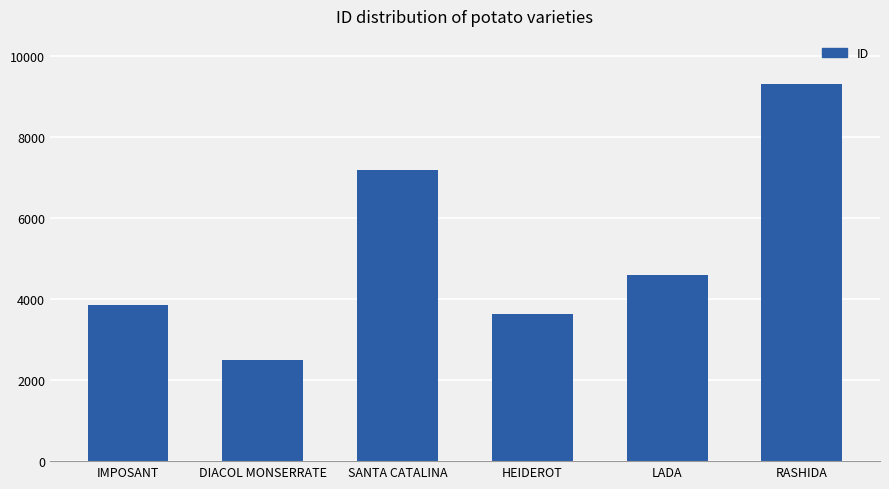

List the labels in order of value, largest first.

RASHIDA, SANTA CATALINA, LADA, IMPOSANT, HEIDEROT, DIACOL MONSERRATE